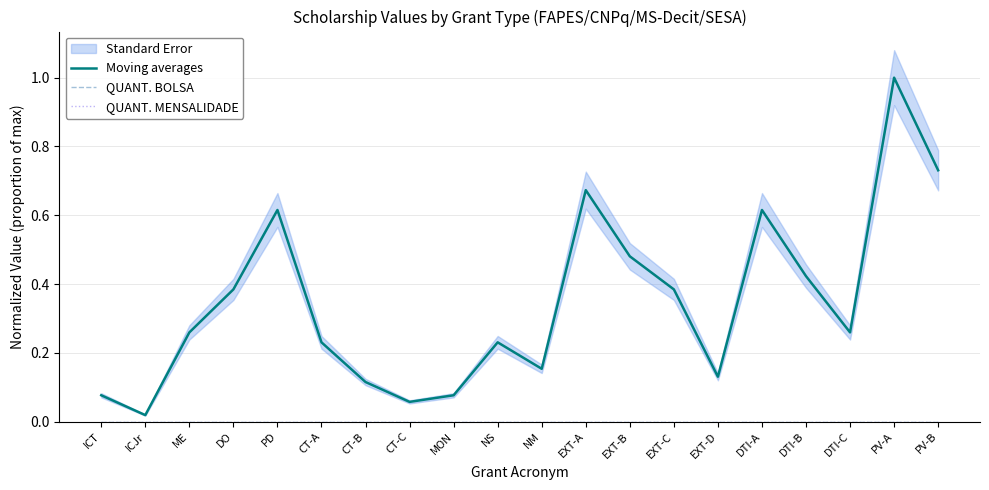

How many data points does each series have?

20